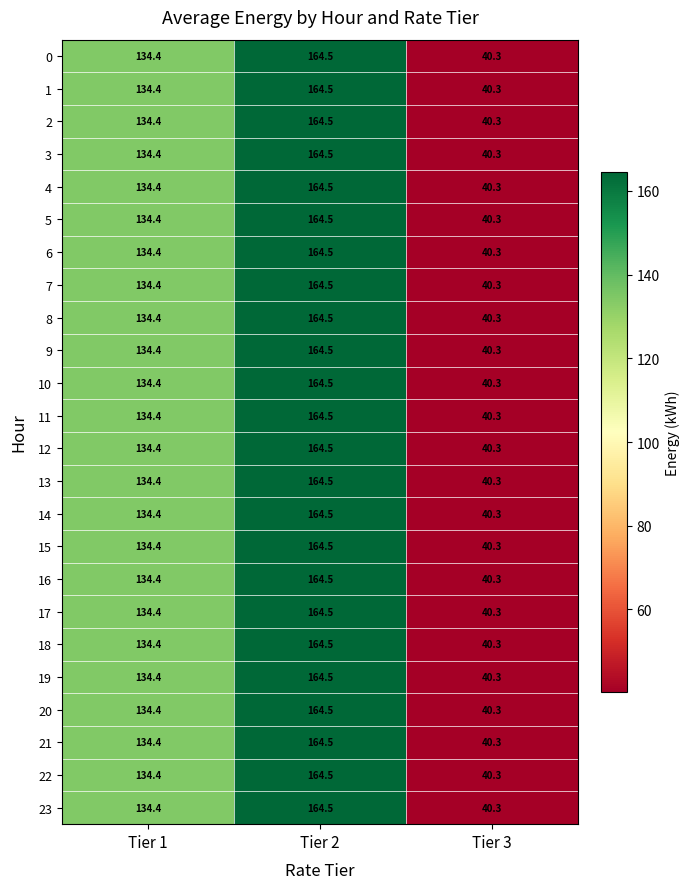

What is the difference between the 10 values at Tier 3 and Tier 1?

94.1